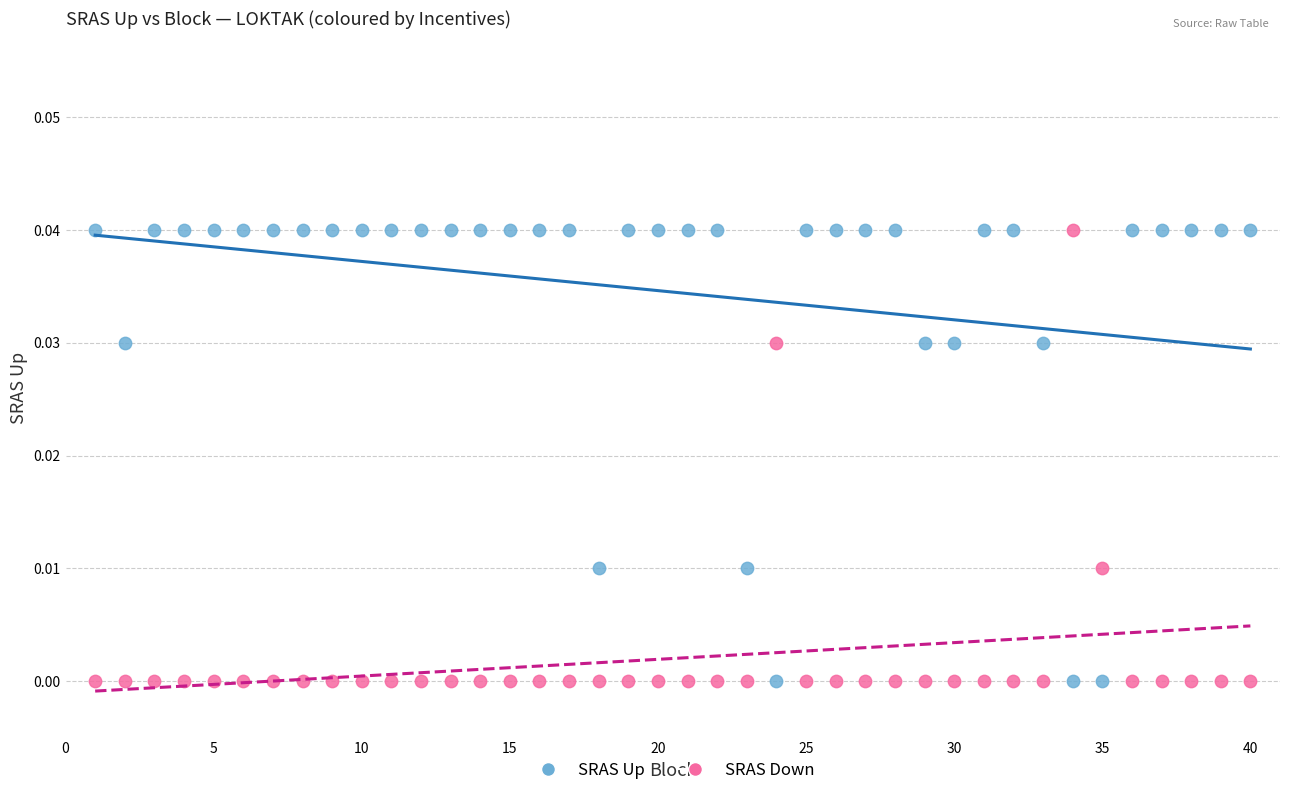

What is the X range (max minus min) for the scatter plot?

39.0